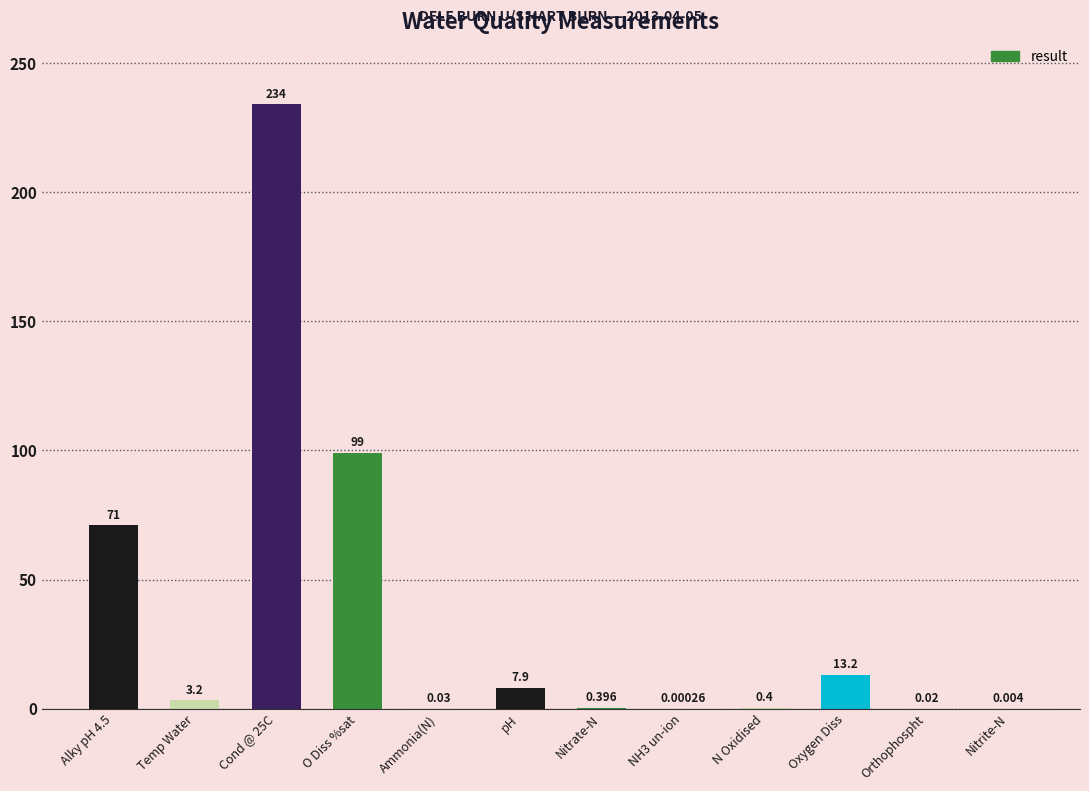

What is the average value?

35.8